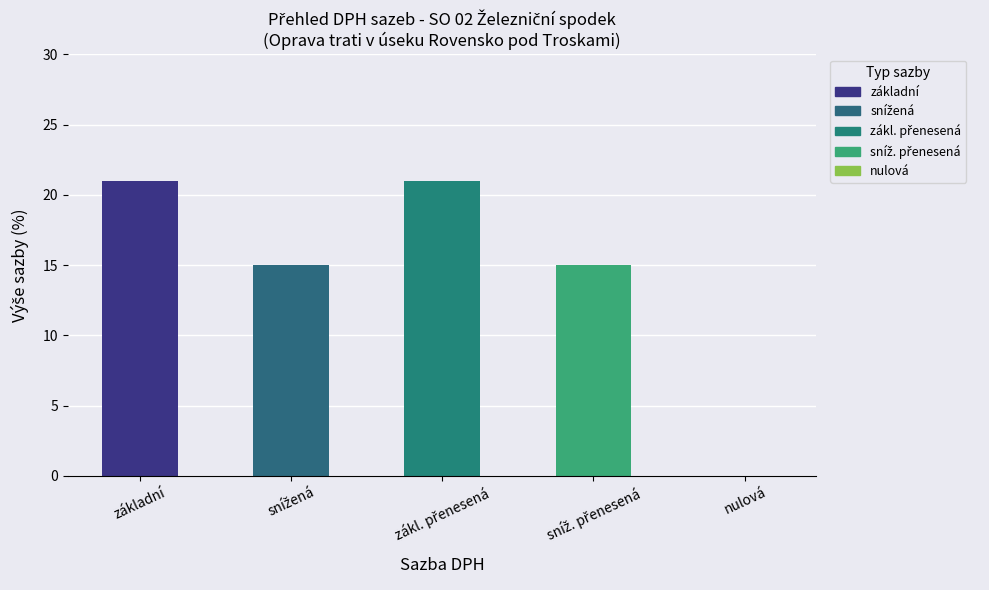

What is the greatest value displayed?

21